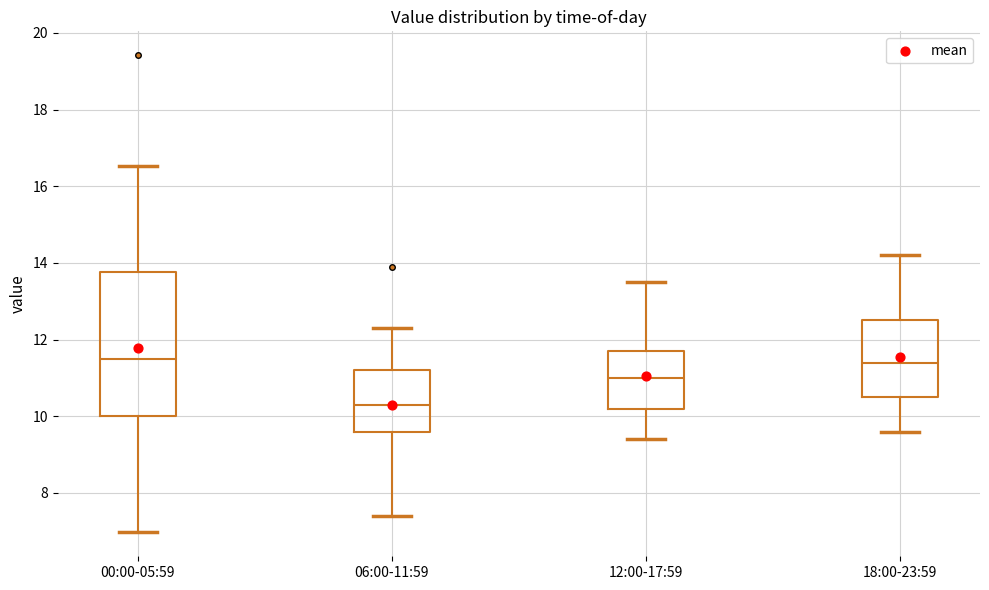

Where is the lower edge of the box for 00:00-05:59 on the y-axis? The values are not printed on the chart, so give them approximately, as read against the axis.

10.0